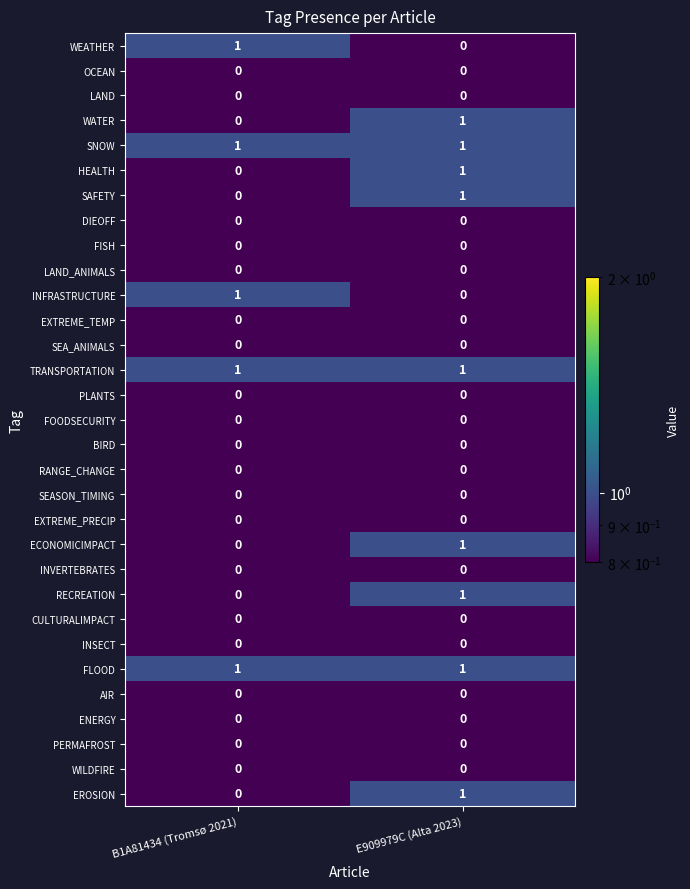

Is it true that TRANSPORTATION equals 1 at E909979C (Alta 2023)?

True